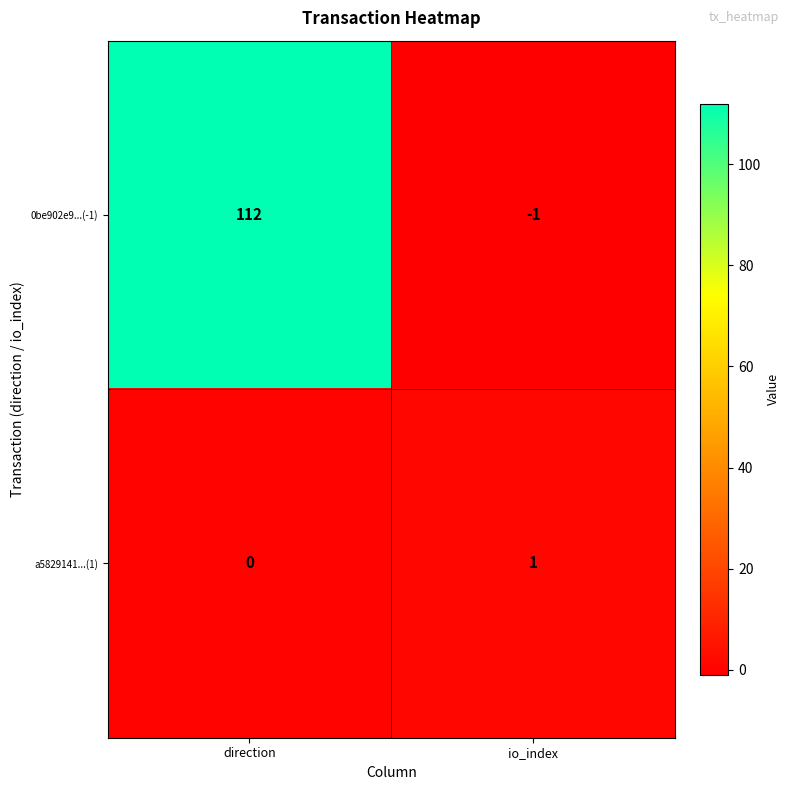

Between direction and io_index, which series saw the biggest shift?

0be902e9...(-1)